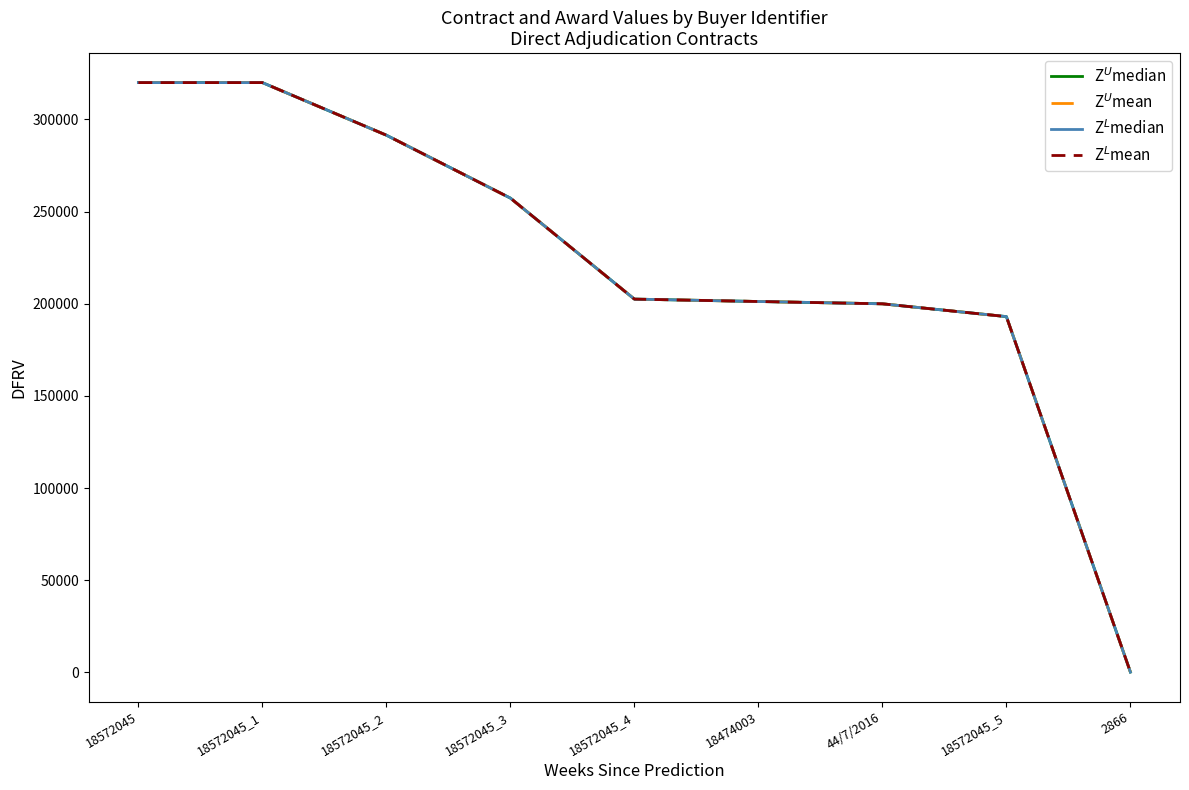

Is it true that Z$^L$median equals 202547.1 at 18572045_4?

True